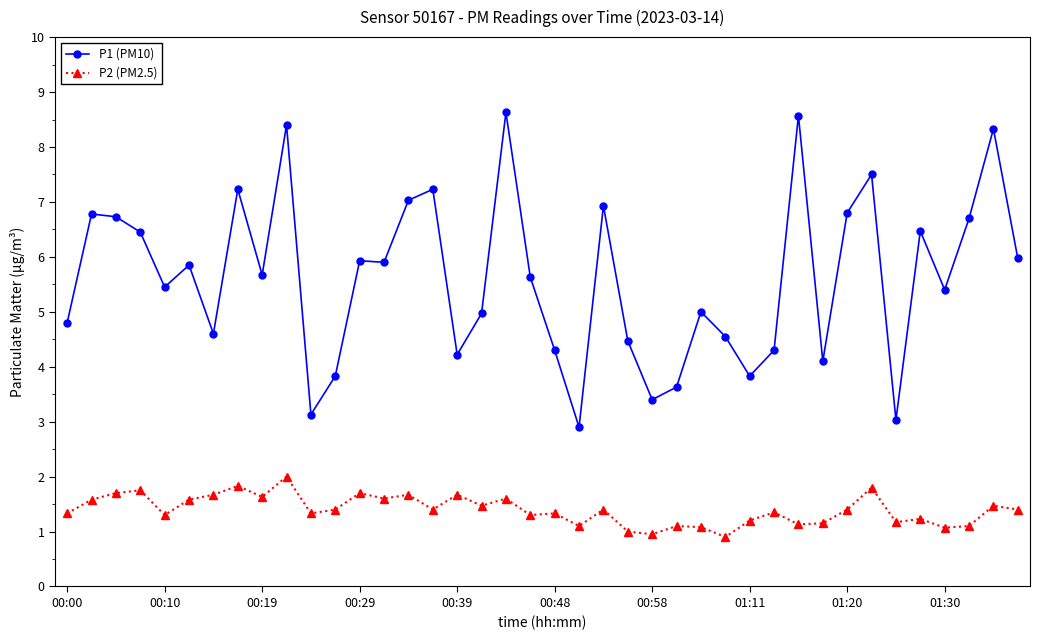

True or false: P2 (PM2.5) and P1 (PM10) cross at least once.

False